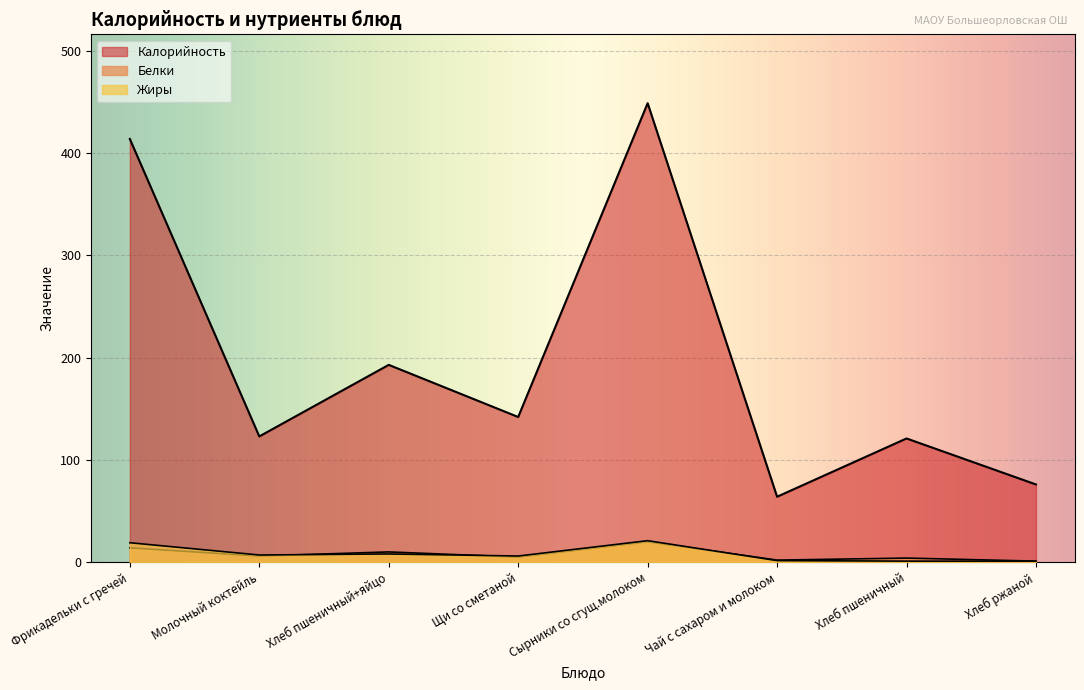

True or false: Белки has more than 2 interior local peaks.

True